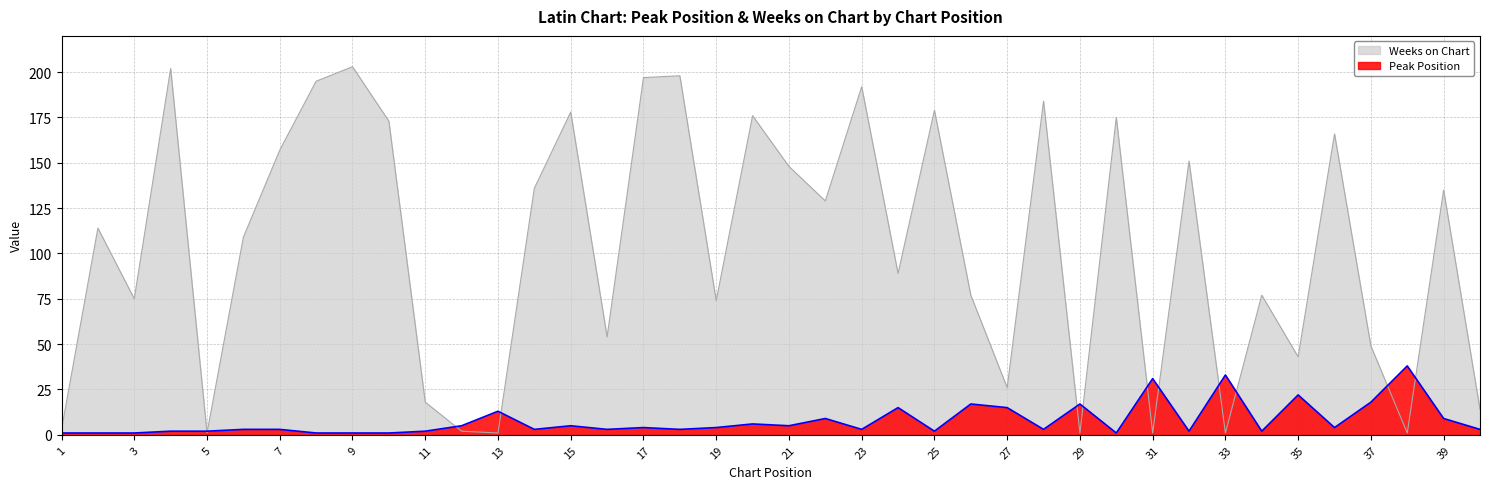

What is the lowest value of the Weeks on Chart series?

1